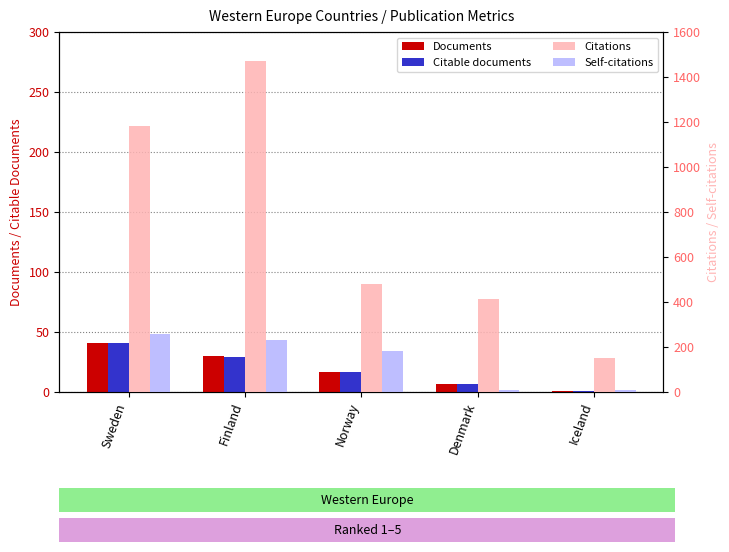

Between Norway and Denmark, which series saw the biggest shift?

Self-citations